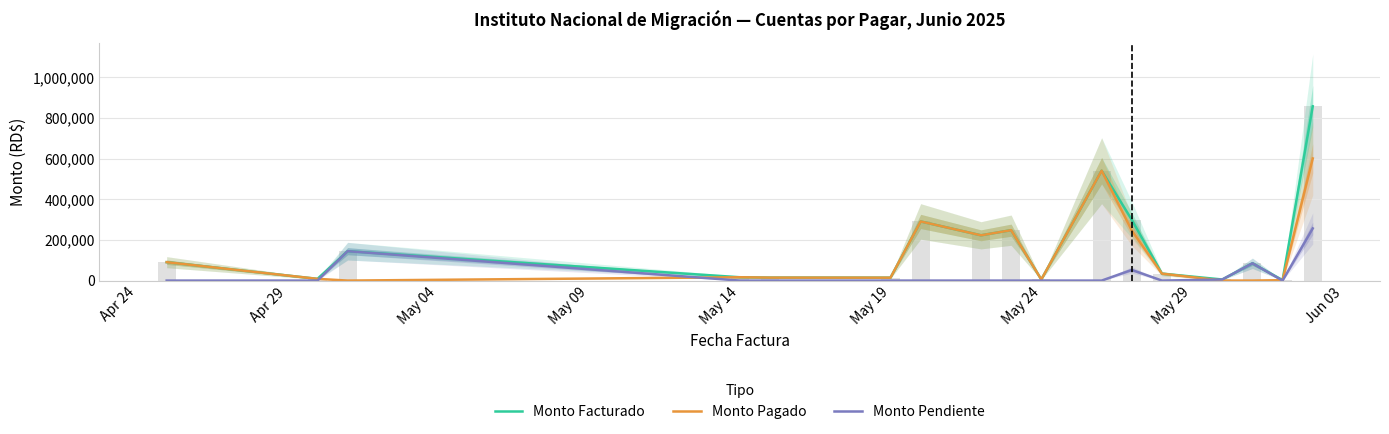

Rank the series by their maximum value, from lowest to highest.

Monto Pendiente, Monto Pagado, Monto Facturado